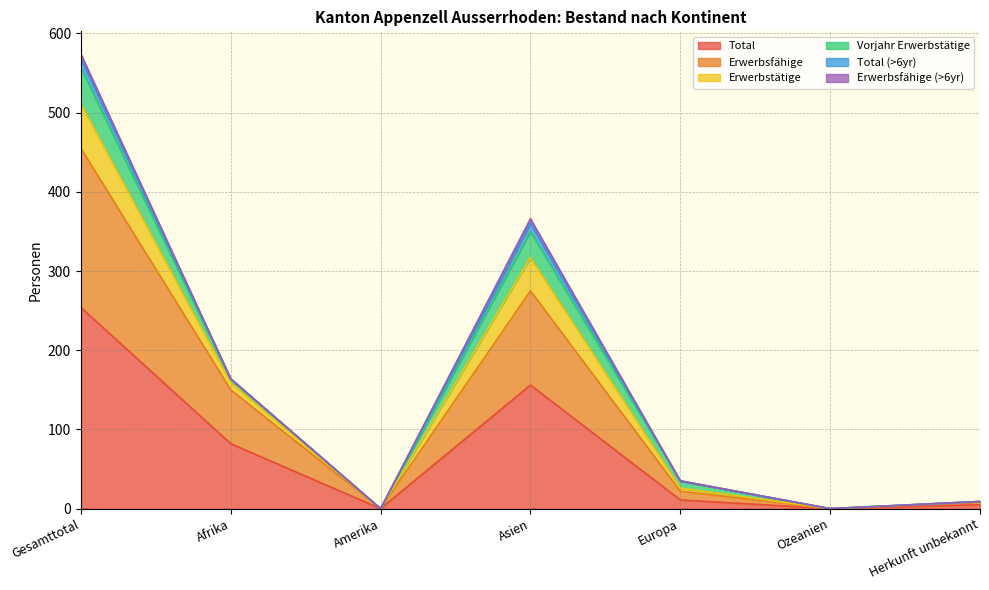

What is the highest value of the Total series?

254